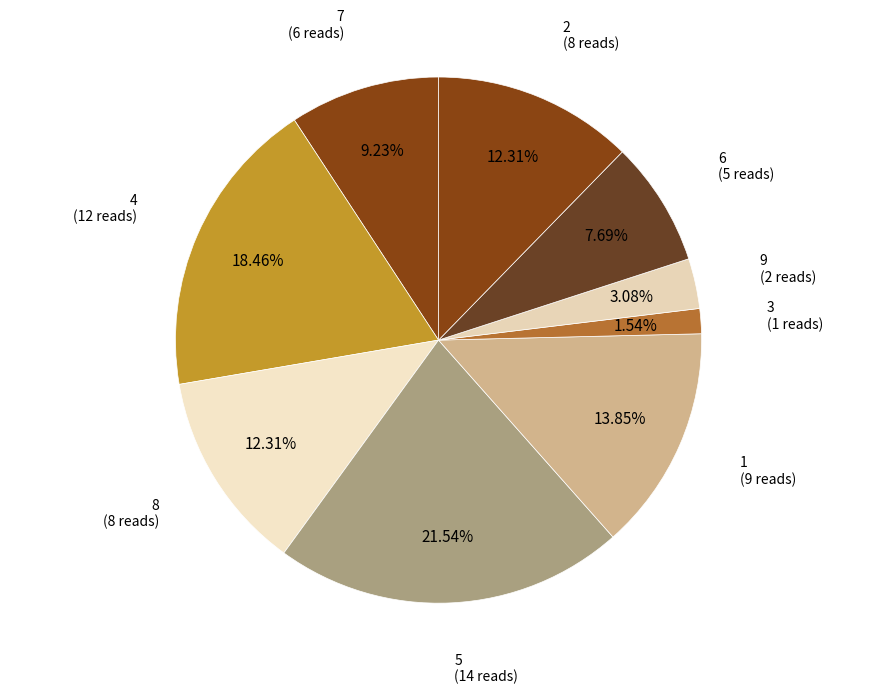

Count the number of slices in the pie.

9